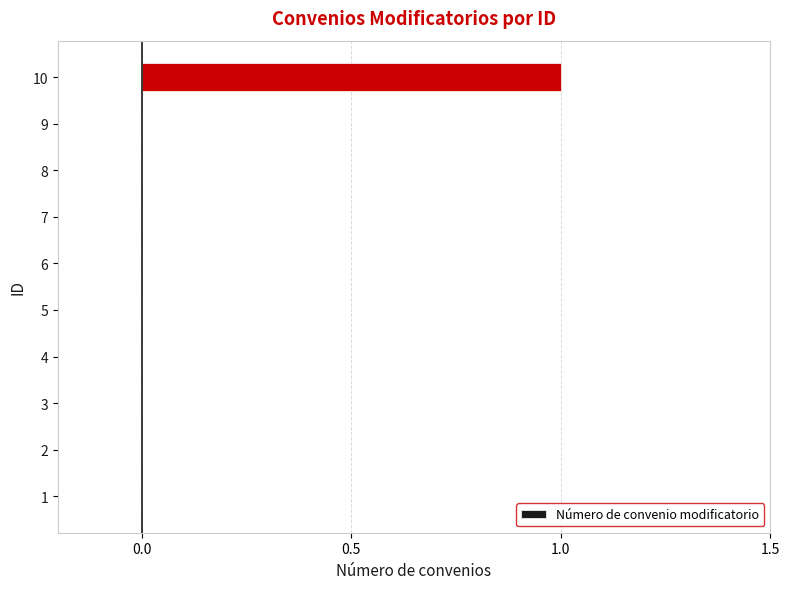

How many values are between 0 and 1?

10